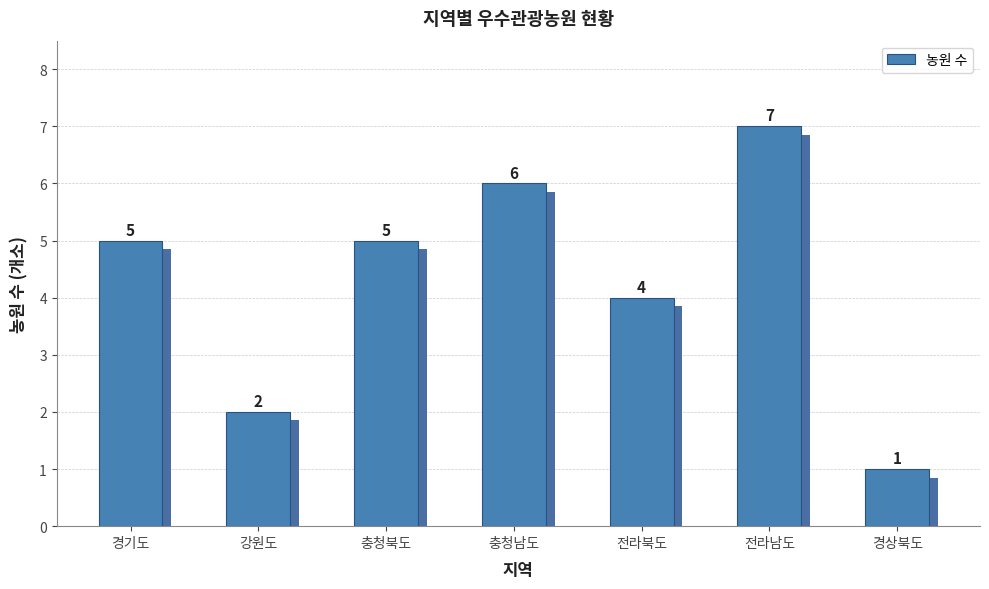

What is the maximum value shown in the chart?

7